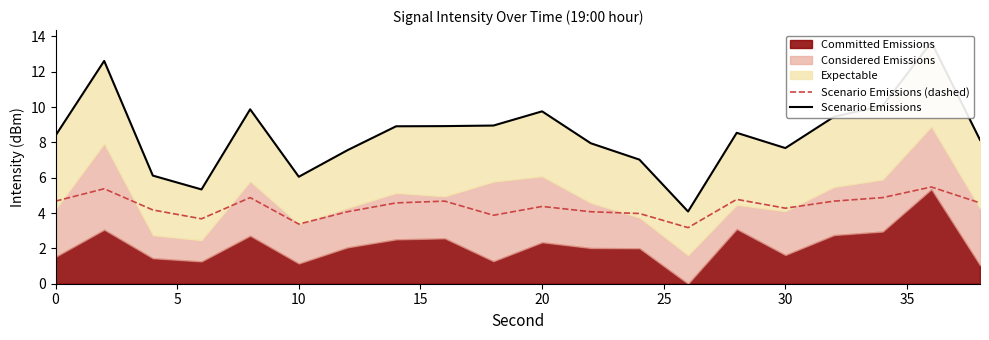

True or false: Scenario Emissions (dashed) and Scenario Emissions intersect in this chart.

False